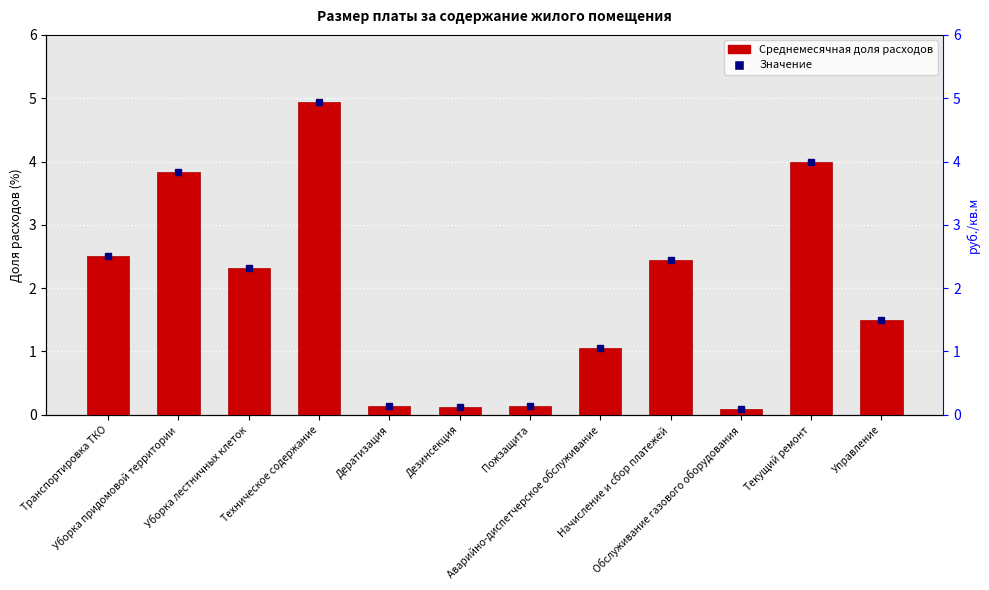

What is the sum of the values at Дератизация and Управление?

1.6